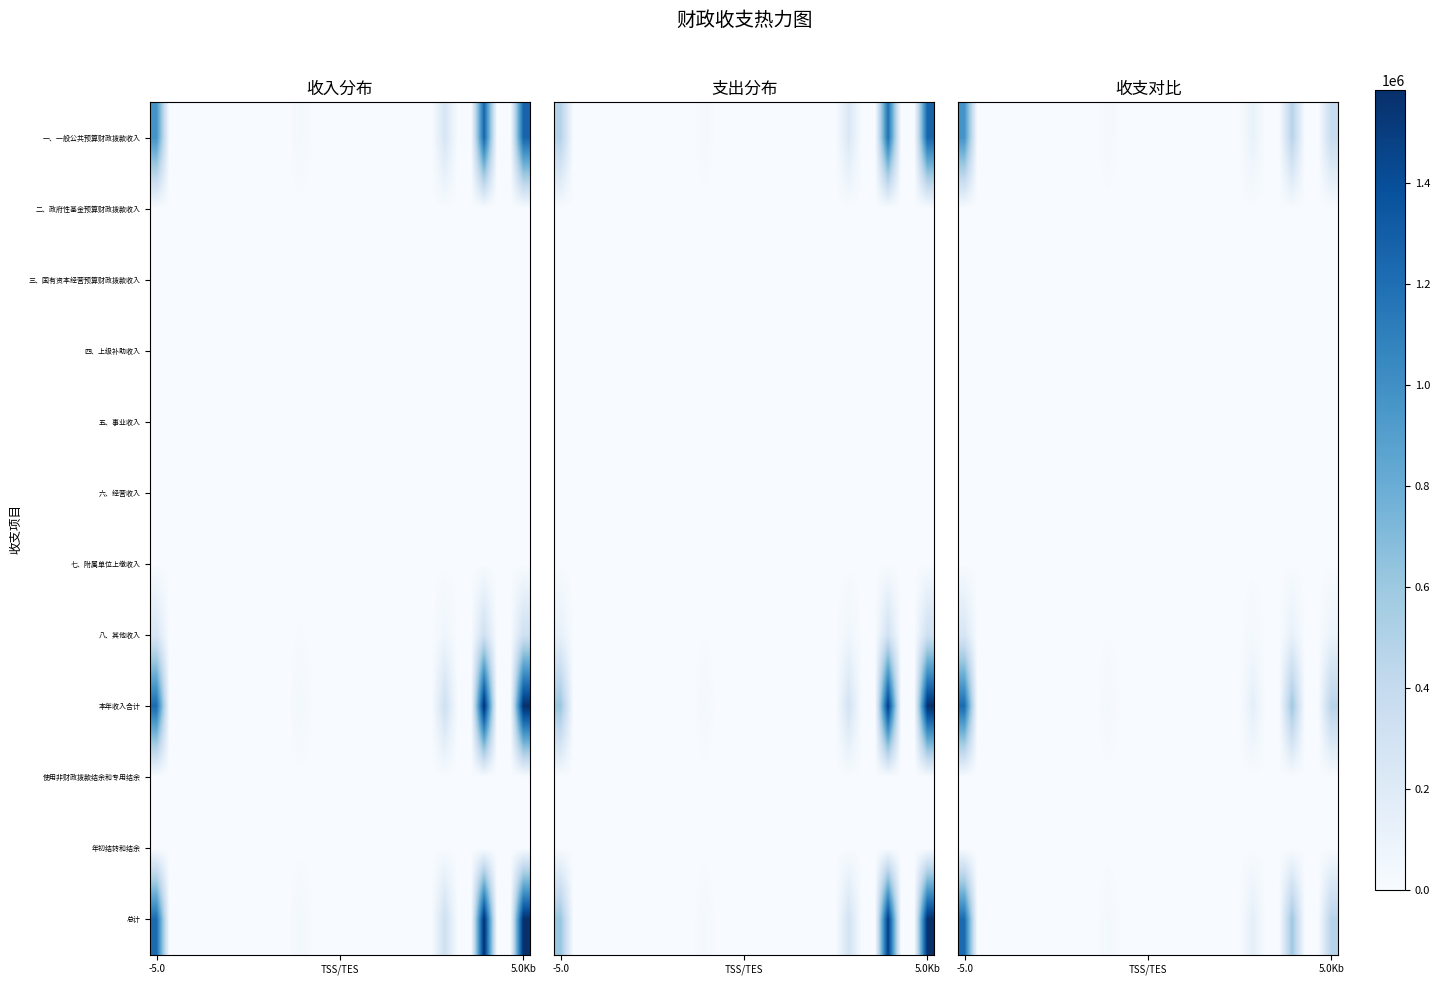

At which label is 五、事业收入 closest to 0?

-5.0